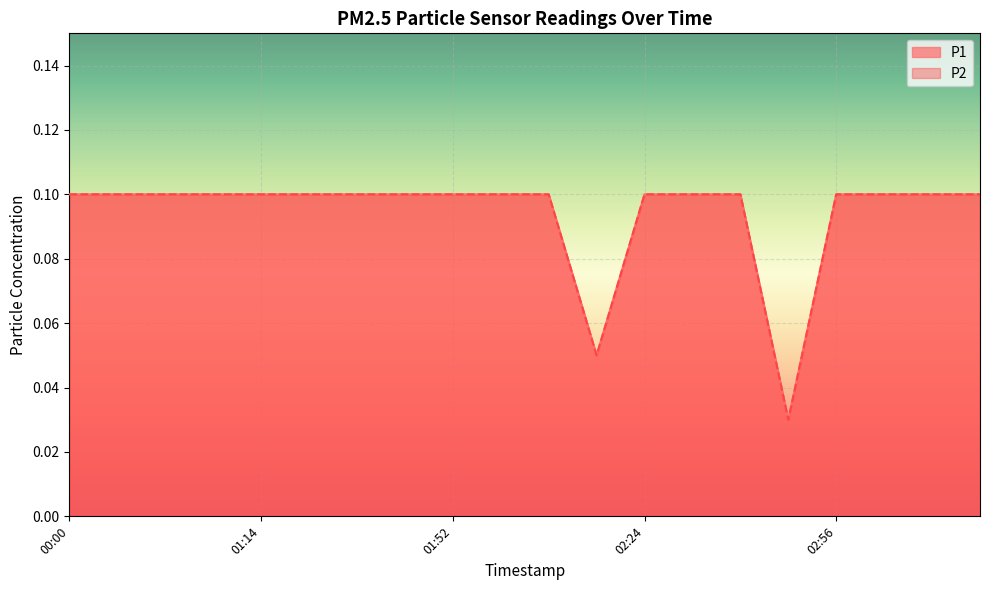

What is the value of the P1 point at the 15th from the left?

0.1